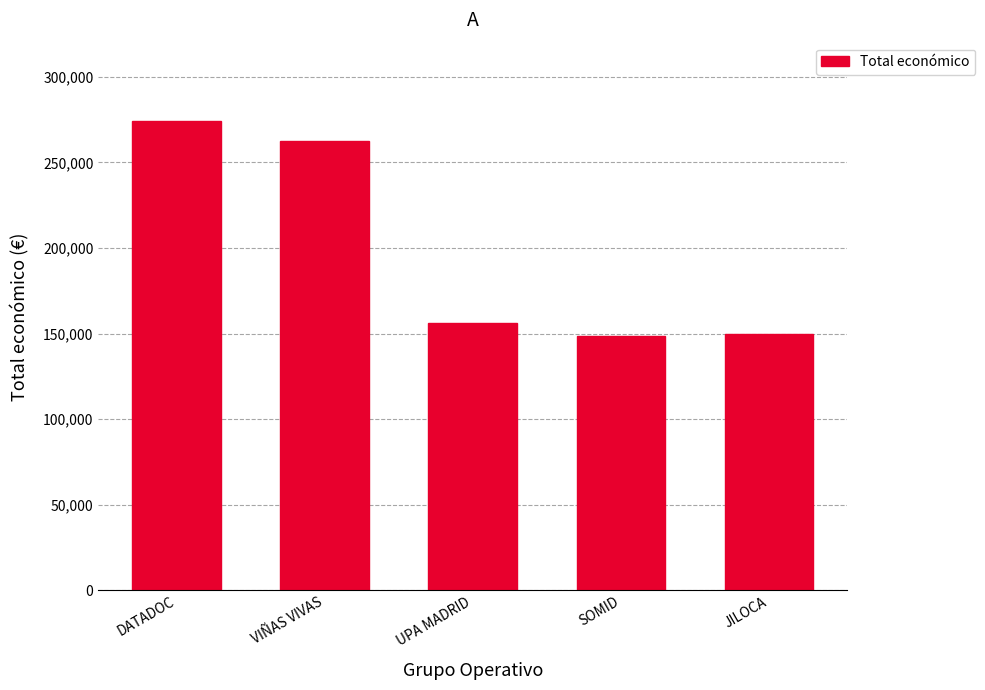

What position from the right is VIÑAS VIVAS?

4